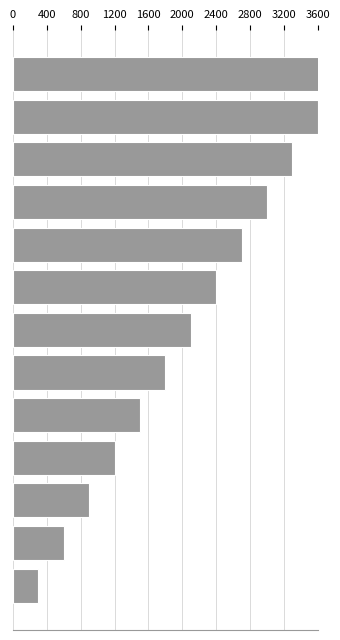

What is the minimum value shown in the chart?

300